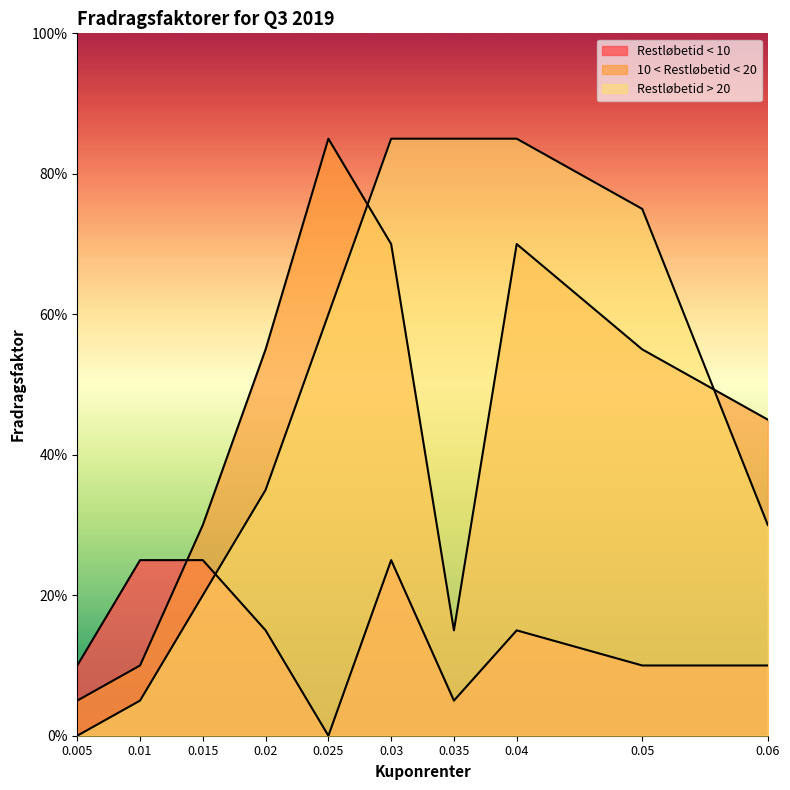

How many intersections are there between Restløbetid < 10 and 10 < Restløbetid < 20?

1